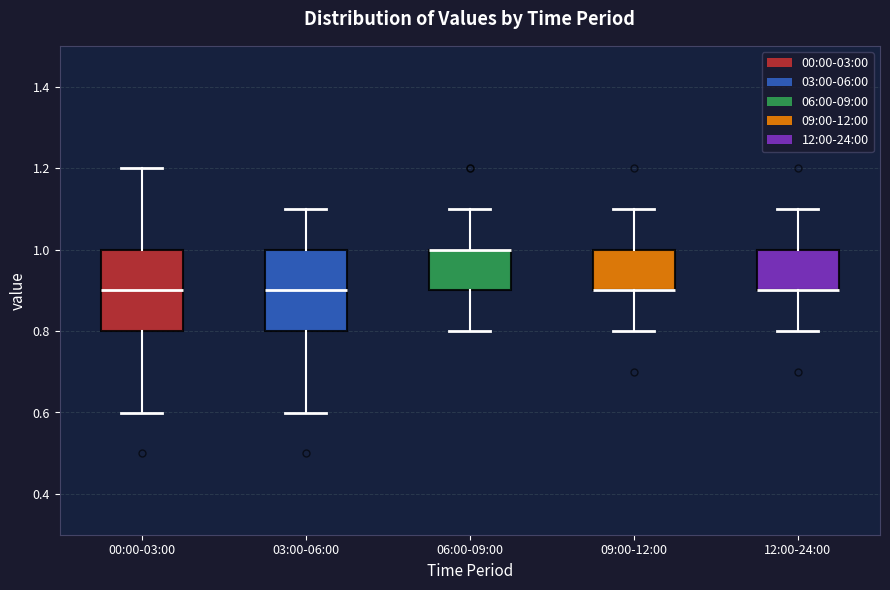

Reading left to right, read every box against the y-axis: the position of its median line, the range the box covers, and the ends of its whiskers. The values are not printed on the chart, so give them approximately, as read against the axis.

00:00-03:00: median 0.9, box 0.8 to 1.0, whiskers 0.6 to 1.2
03:00-06:00: median 0.9, box 0.8 to 1.0, whiskers 0.6 to 1.1
06:00-09:00: median 1.0 (drawn on the box's upper edge), box 0.9 to 1.0, whiskers 0.8 to 1.1
09:00-12:00: median 0.9 (drawn on the box's lower edge), box 0.9 to 1.0, whiskers 0.8 to 1.1
12:00-24:00: median 0.9 (drawn on the box's lower edge), box 0.9 to 1.0, whiskers 0.8 to 1.1